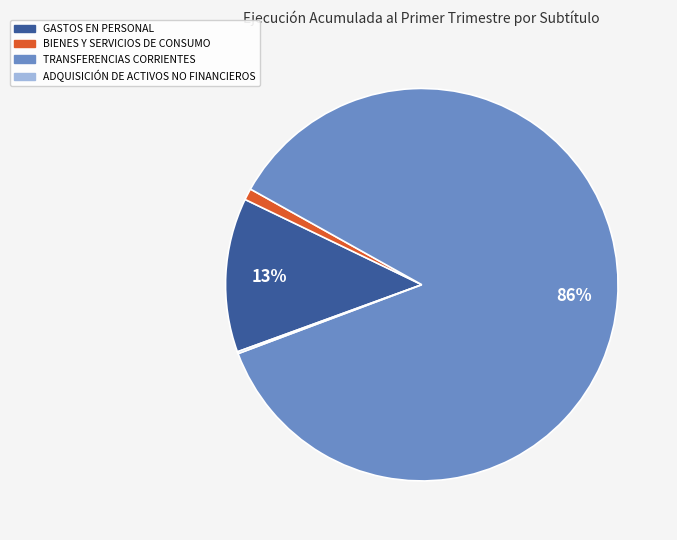

Is it true that GASTOS EN PERSONAL is 13% of the pie?

True